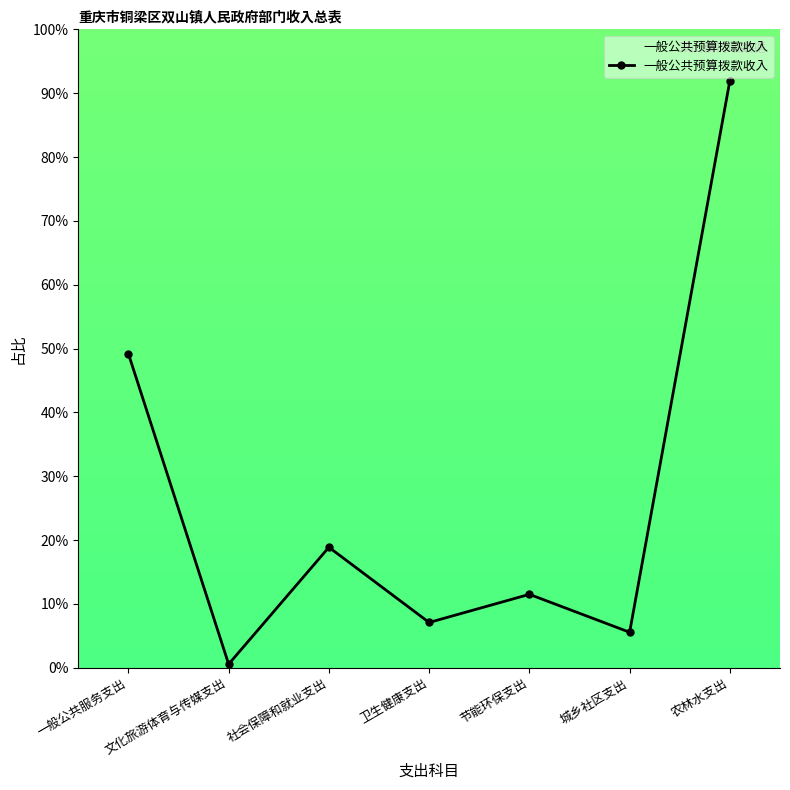

Where does the data first go above 11?

一般公共服务支出